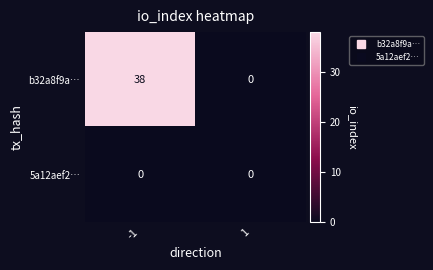

Is the value of 5a12aef2… at -1 greater than the value of b32a8f9a… at -1?

No